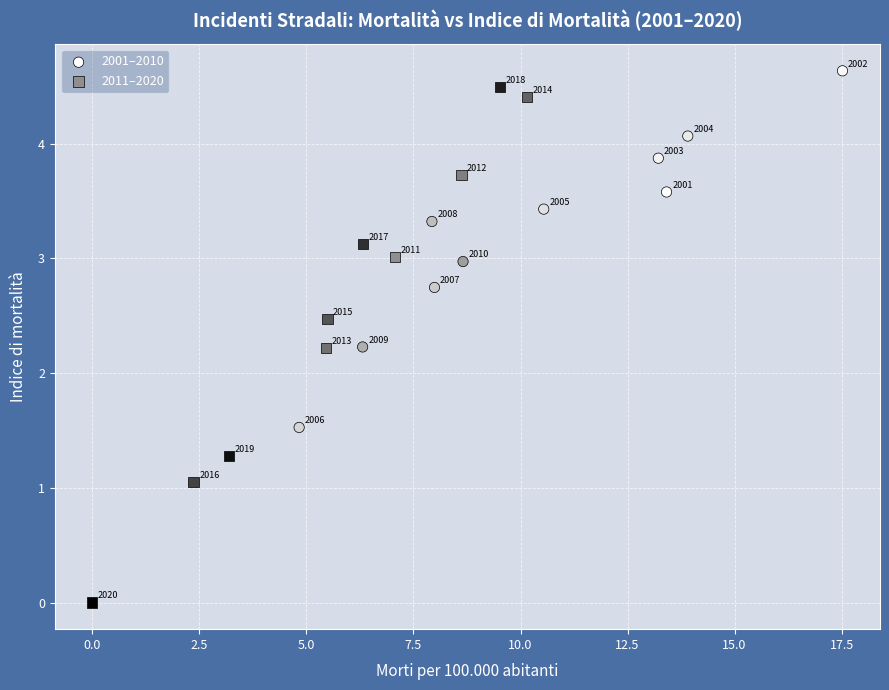

Which series contains the lowest Y value?

2011–2020